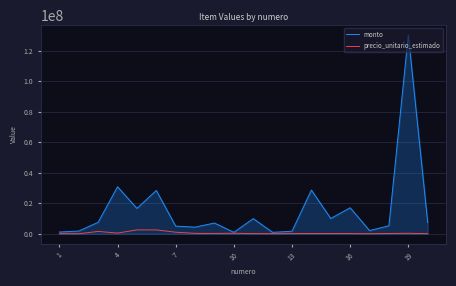

Which series has the largest total across all categories?

monto